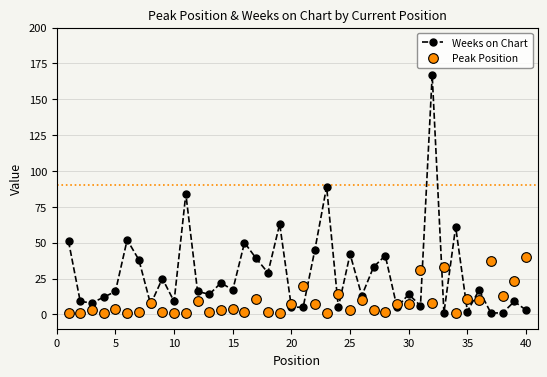

Which series has the widest spread of values?

Weeks on Chart